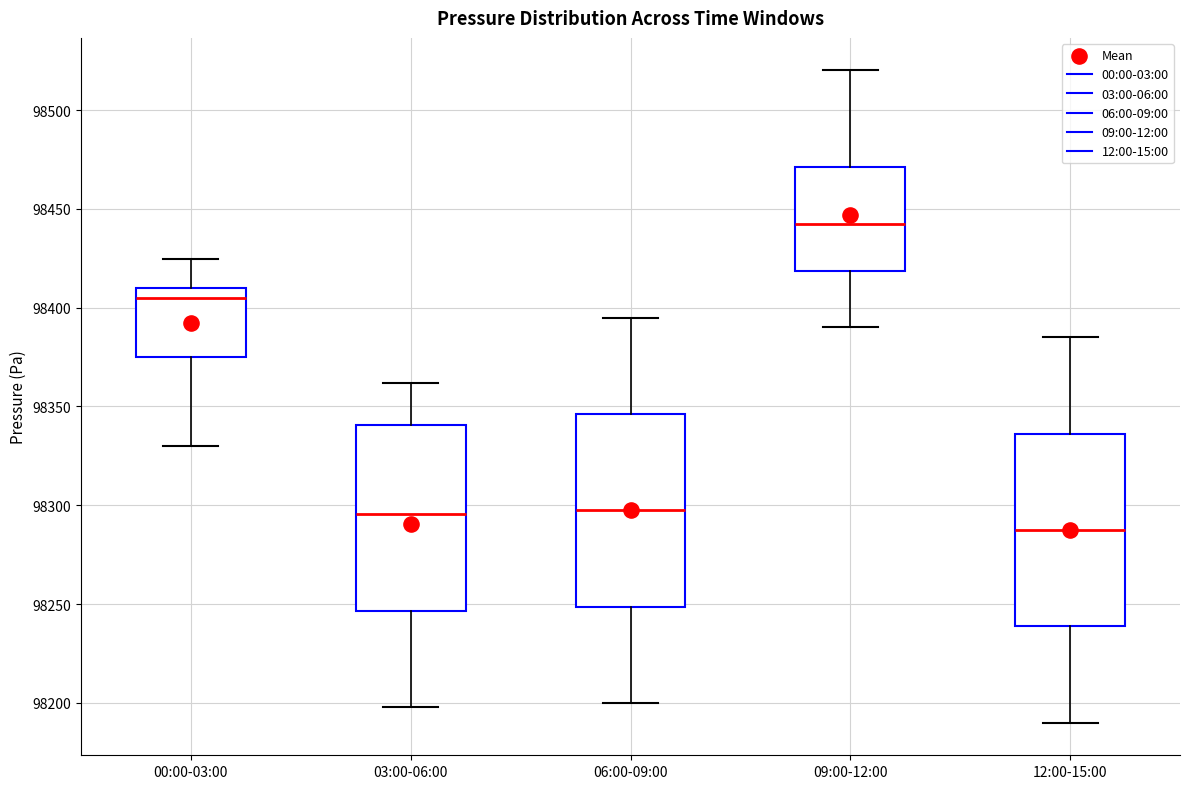

Reading left to right, transcribe this box plot: for each box, give where its median line is, the range the box spans, and where its two whiskers end, as read against the y-axis. The values are not printed on the chart, so give them approximately, as read against the axis.

00:00-03:00: median 98405, box 98375 to 98410, whiskers 98330 to 98425
03:00-06:00: median 98295, box 98245 to 98340, whiskers 98200 to 98360
06:00-09:00: median 98300, box 98250 to 98345, whiskers 98200 to 98395
09:00-12:00: median 98445, box 98420 to 98470, whiskers 98390 to 98520
12:00-15:00: median 98290, box 98240 to 98335, whiskers 98190 to 98385